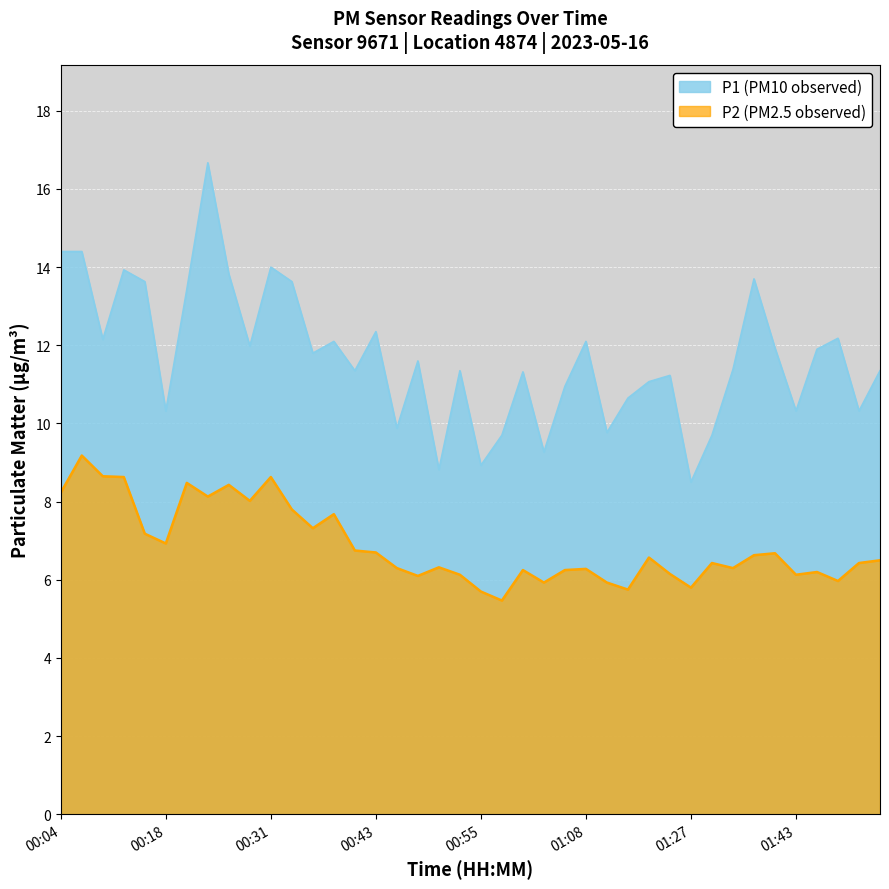

Rank the series at 01:13 from lowest to highest value.

P2, P1